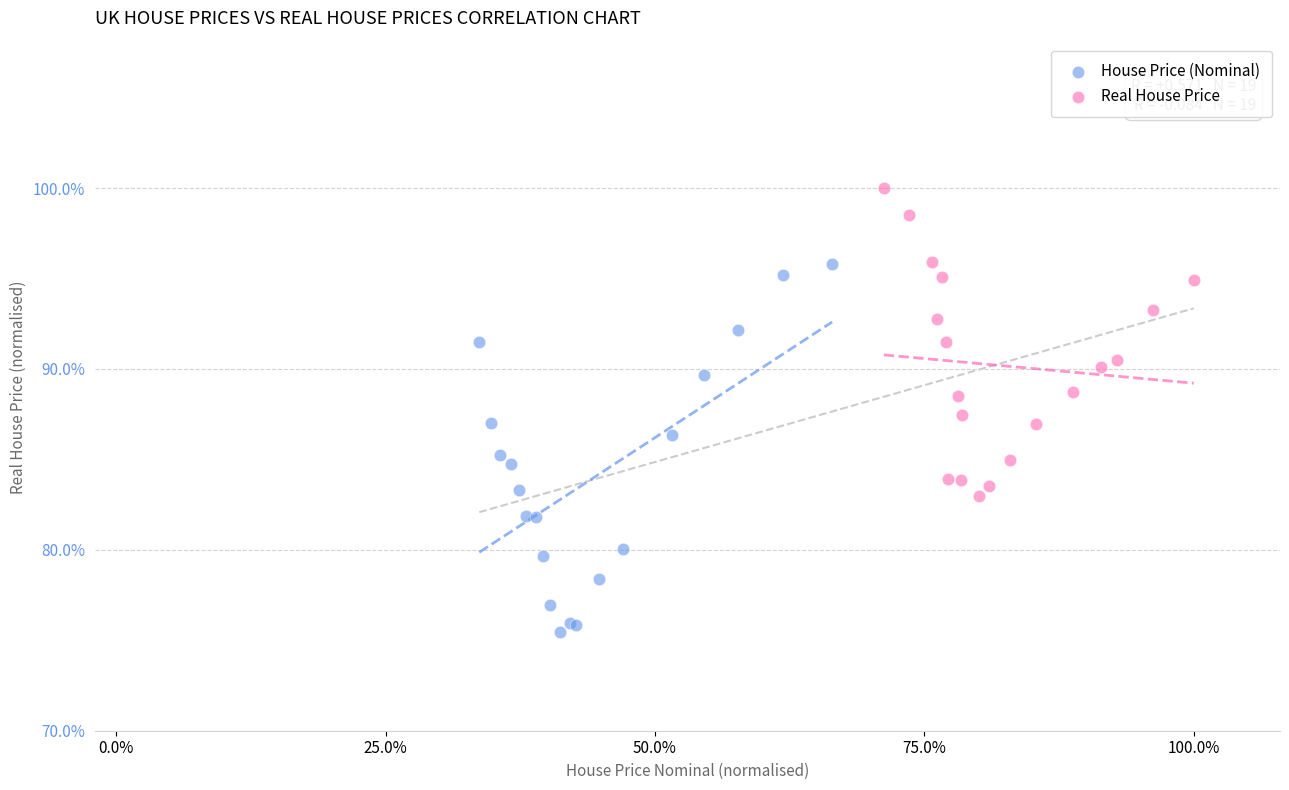

Which series has the widest spread of Y values?

House Price (Nominal)